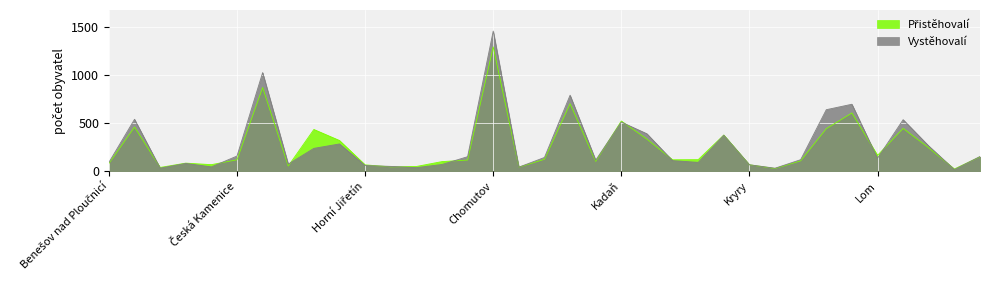

What is the maximum value for Vystěhovalí?

1463